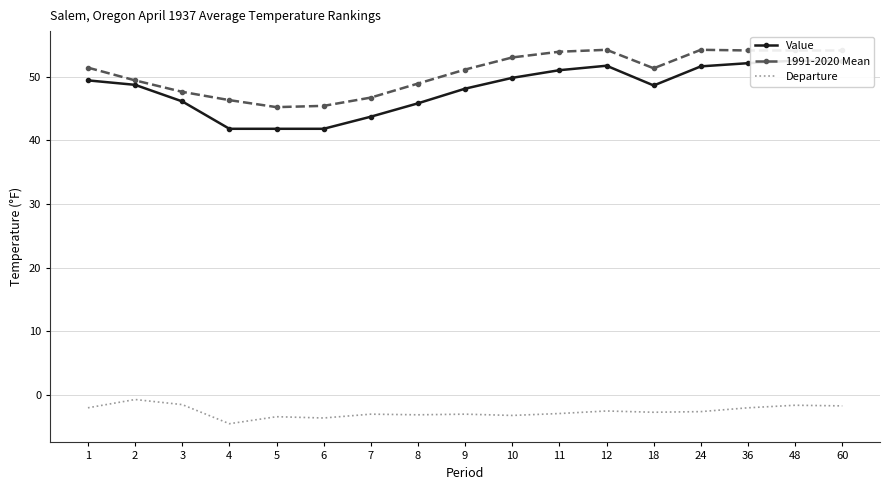

What is the average value of the Departure series?

-2.6